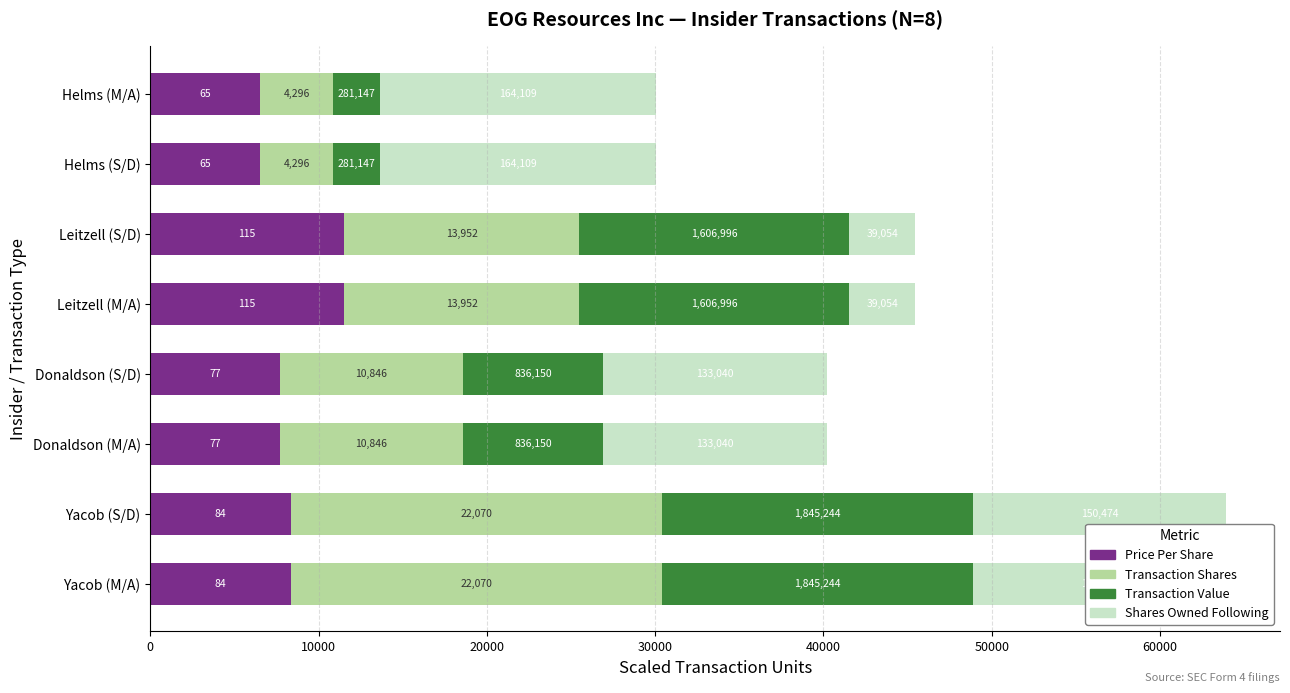

What is the value of the Transaction Value bar at the 4th from the left?

8361.5